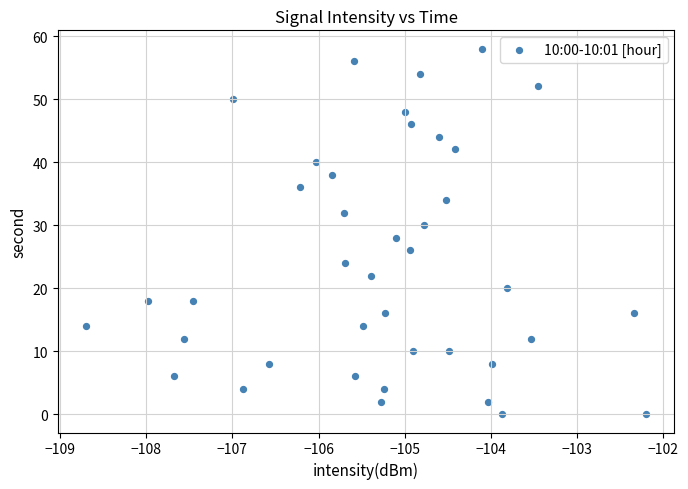

What is the range of Y values (max minus min)?

58